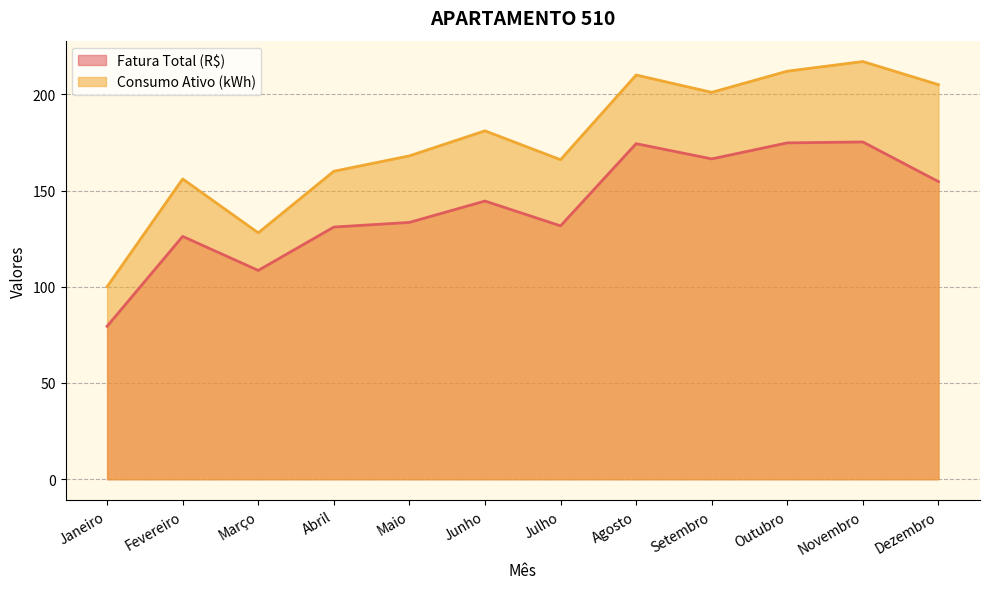

What is the spread (max minus min) of values at Abril?

29.0